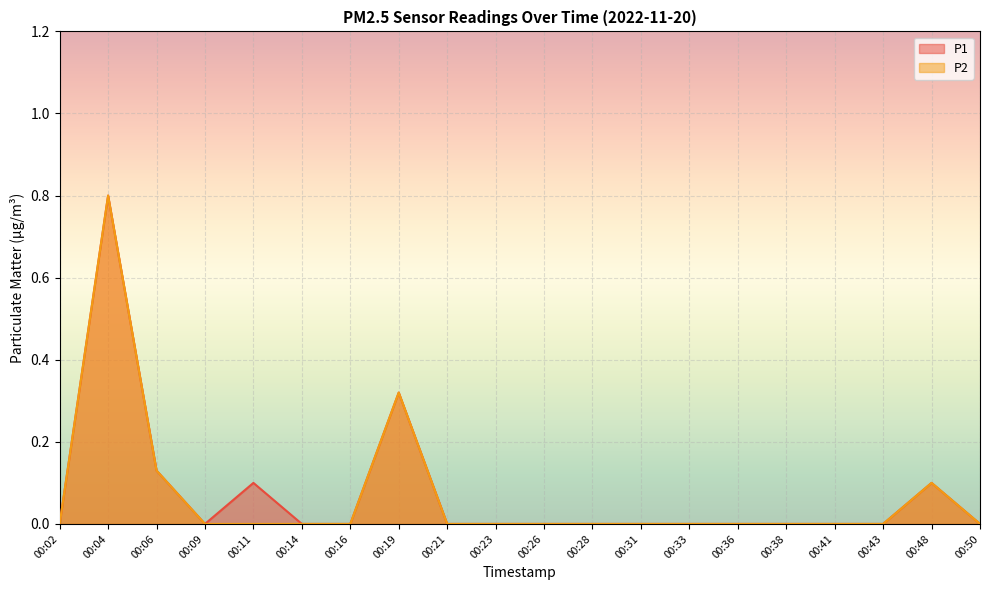

True or false: P2 and P1 cross at least once.

False